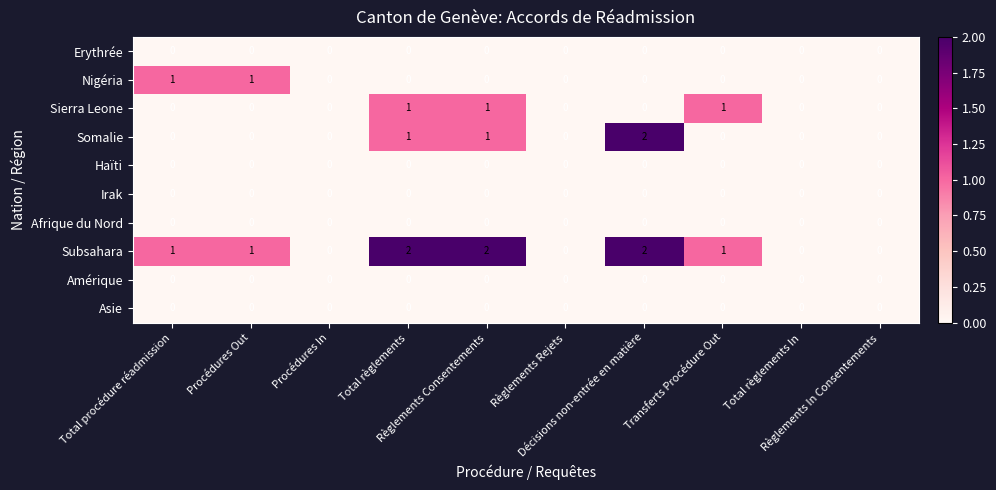

Which series has the largest total across all categories?

Subsahara